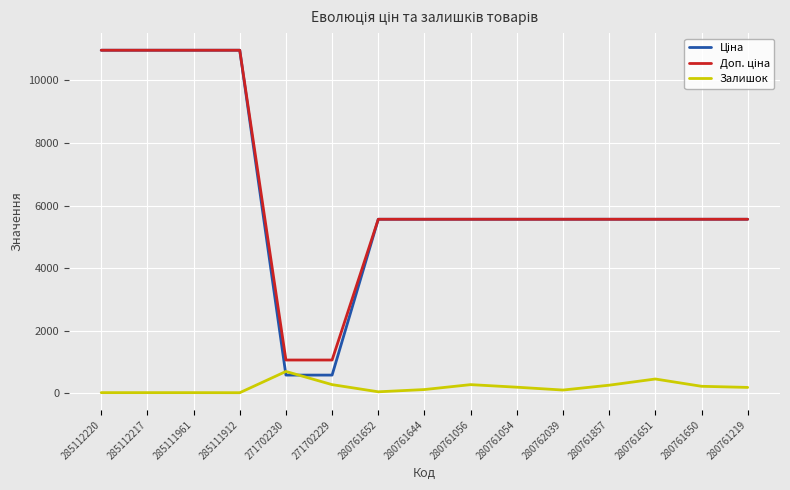

What is the spread (max minus min) of values at 271702230?

481.9